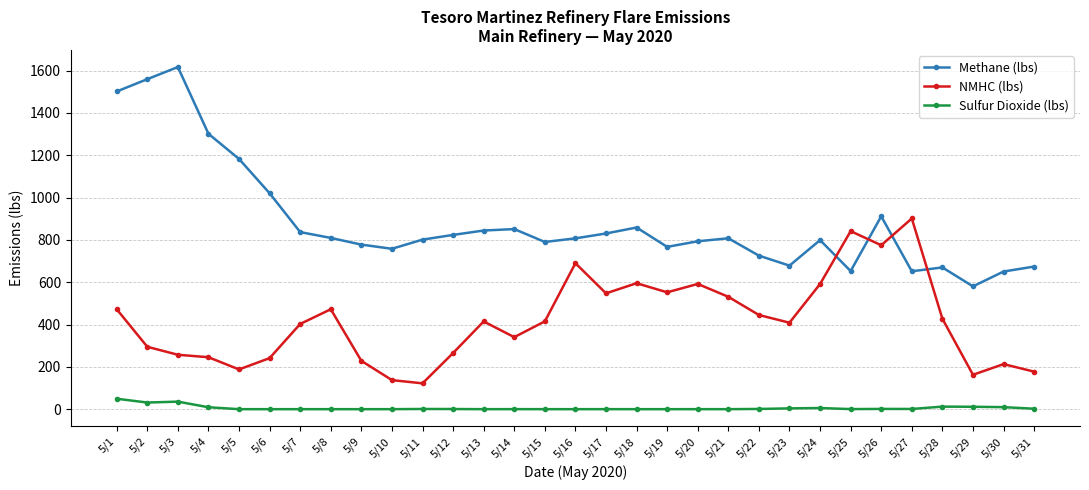

True or false: NMHC (lbs) has more than 1 interior local peaks.

True